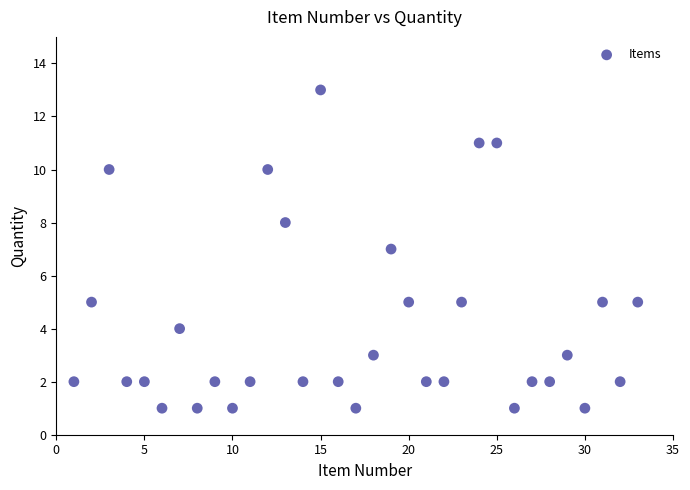

What is the range of X values (max minus min)?

32